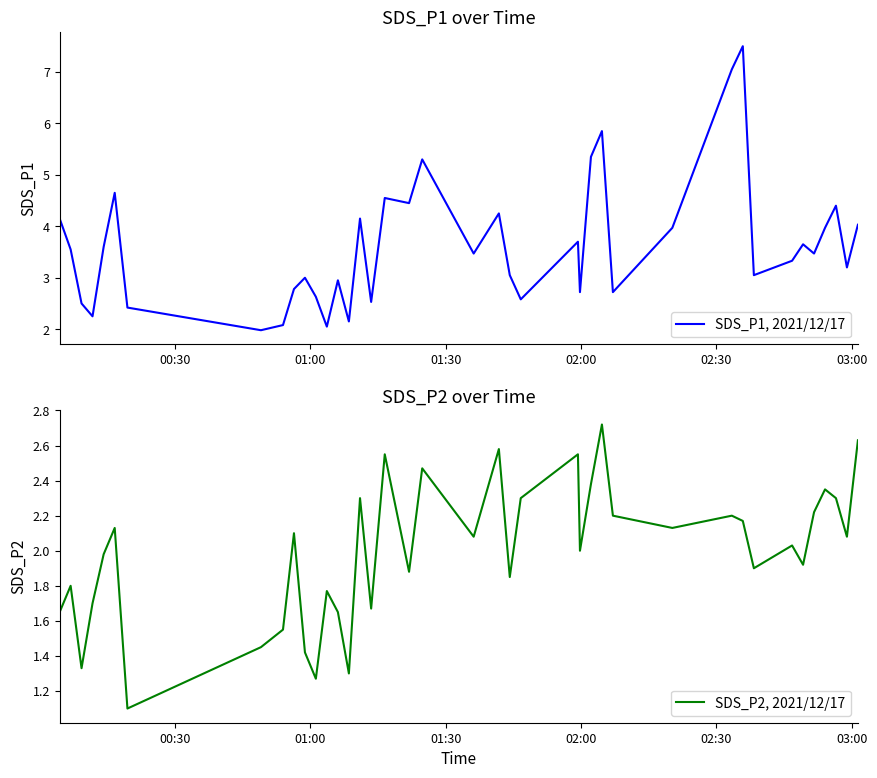

What is the maximum value for SDS_P1, 2021/12/17?

7.5